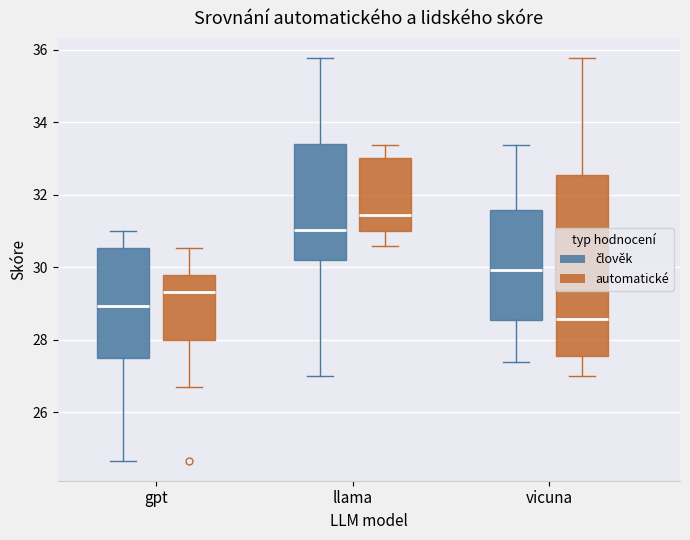

Reading left to right, read every box against the y-axis: the position of its median line, the range the box covers, and the ends of its whiskers. The values are not printed on the chart, so give them approximately, as read against the axis.

gpt (člověk): median 29.0, box 27.6 to 30.6, whiskers 24.6 to 31.0
gpt (automatické): median 29.4, box 28.0 to 29.8, whiskers 26.8 to 30.6
llama (člověk): median 31.0, box 30.2 to 33.4, whiskers 27.0 to 35.8
llama (automatické): median 31.4, box 31.0 to 33.0, whiskers 30.6 to 33.4
vicuna (člověk): median 30.0, box 28.6 to 31.6, whiskers 27.4 to 33.4
vicuna (automatické): median 28.6, box 27.6 to 32.6, whiskers 27.0 to 35.8